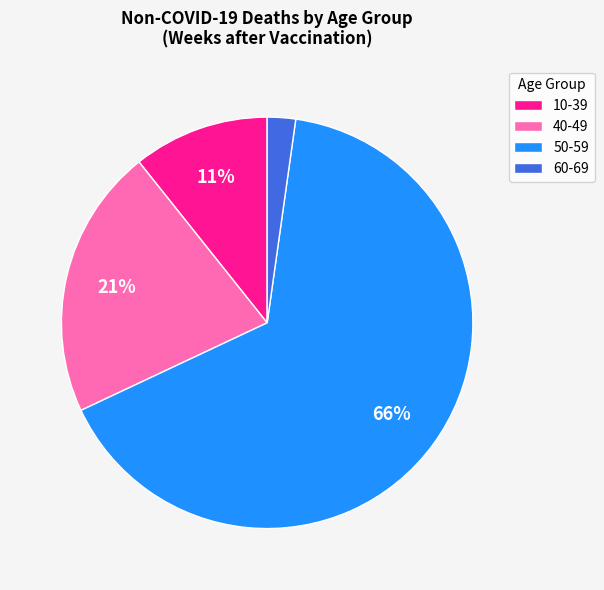

Between 50-59 and 10-39, which is larger?

50-59